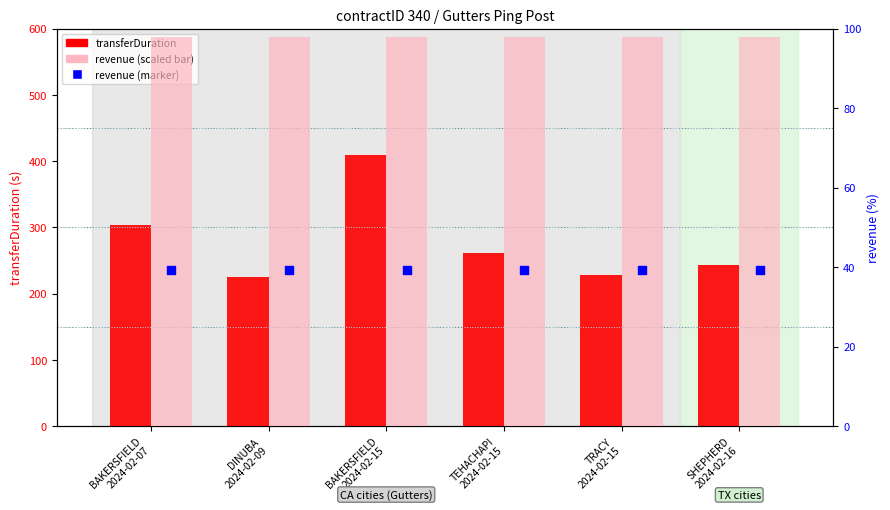

At which category is the sum across all series the highest?

BAKERSFIELD
2024-02-15